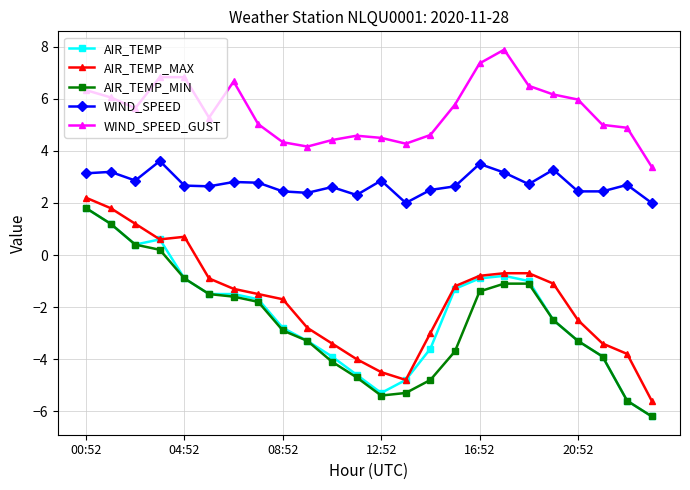

What is the value of the AIR_TEMP_MIN point at the 14th from the left?

-5.3